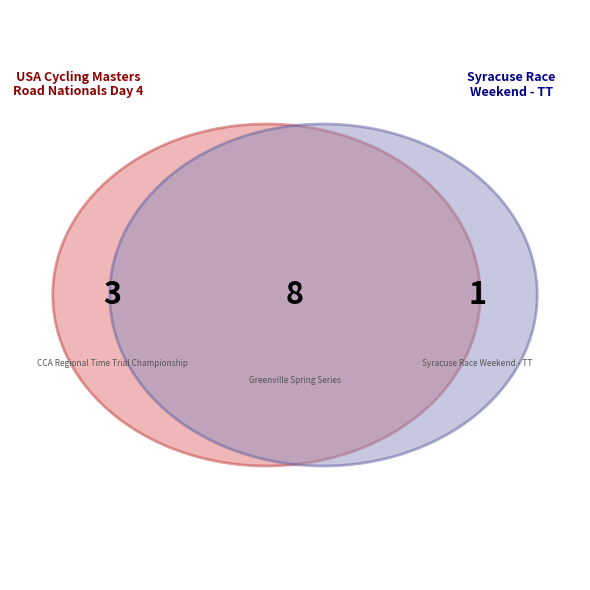

Which category accounts for the majority?

USA Cycling Masters Road Nationals Day 4